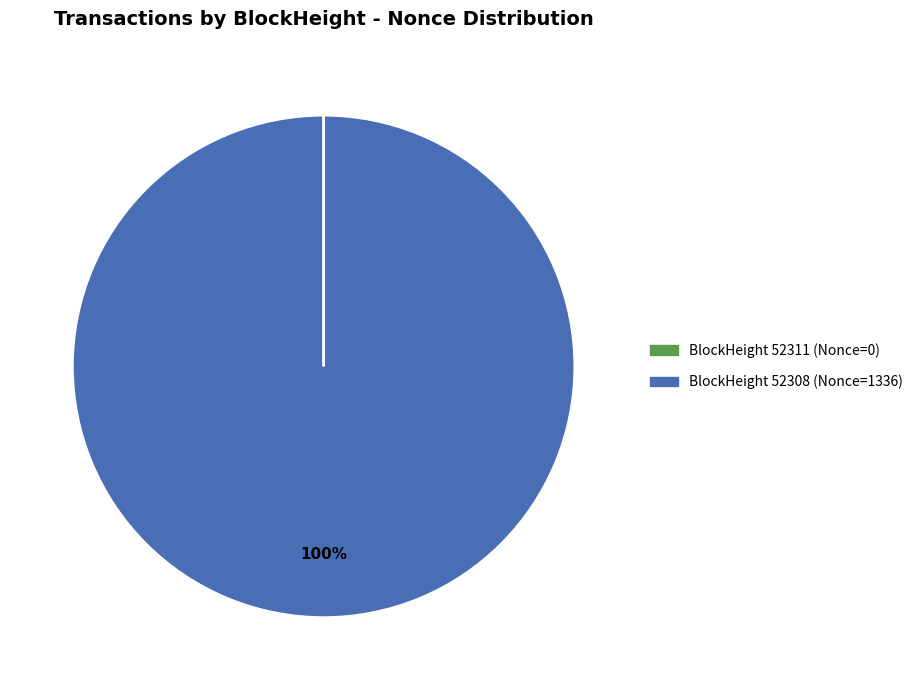

To the nearest percent, what is the difference between the largest and smallest slice percentages?

100%